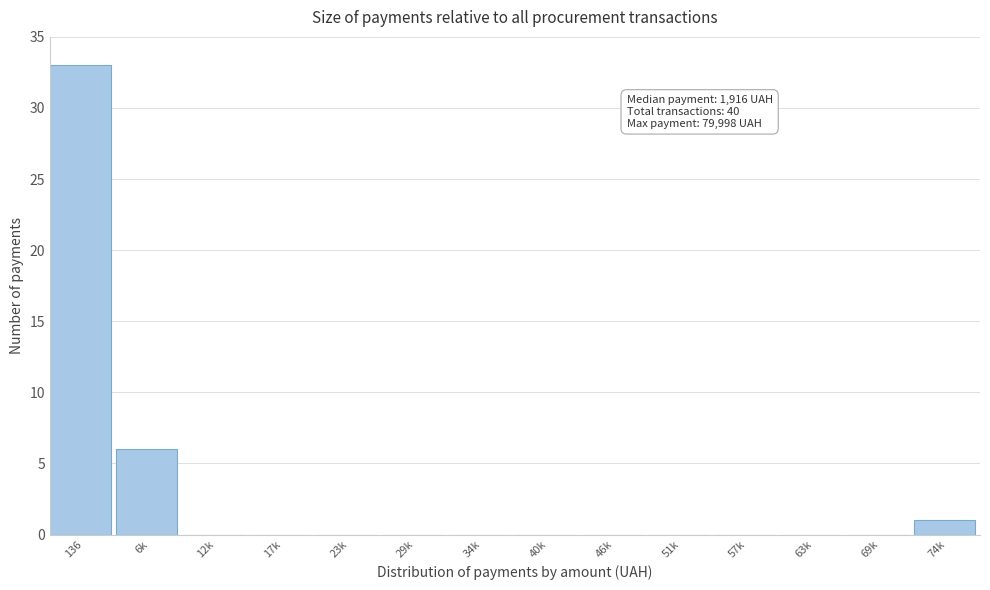

Reading left to right, what are all the values shown in this chart?

136=33	6k=6	12k=0	17k=0	23k=0	29k=0	34k=0	40k=0	46k=0	51k=0	57k=0	63k=0	69k=0	74k=1